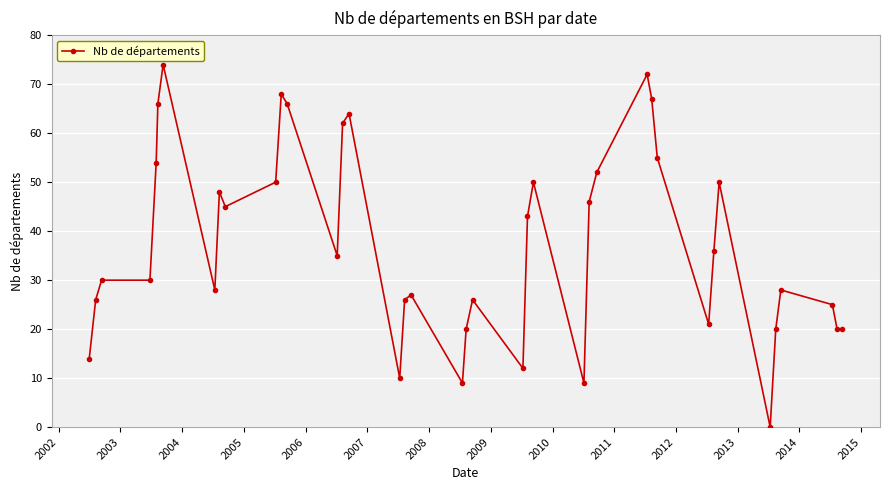

Count the number of data series in this chart.

1